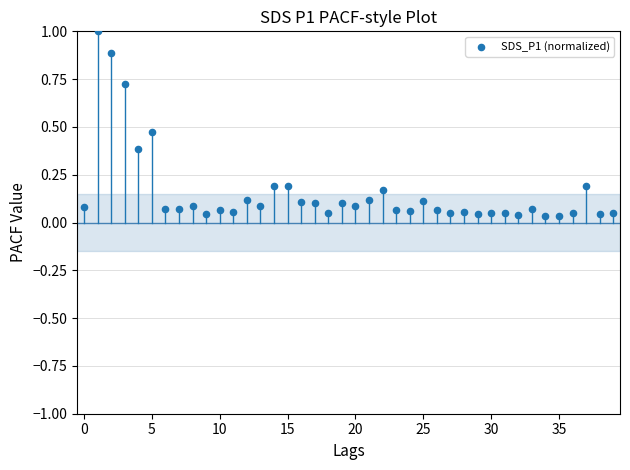

What is the range of Y values (max minus min)?

1.0